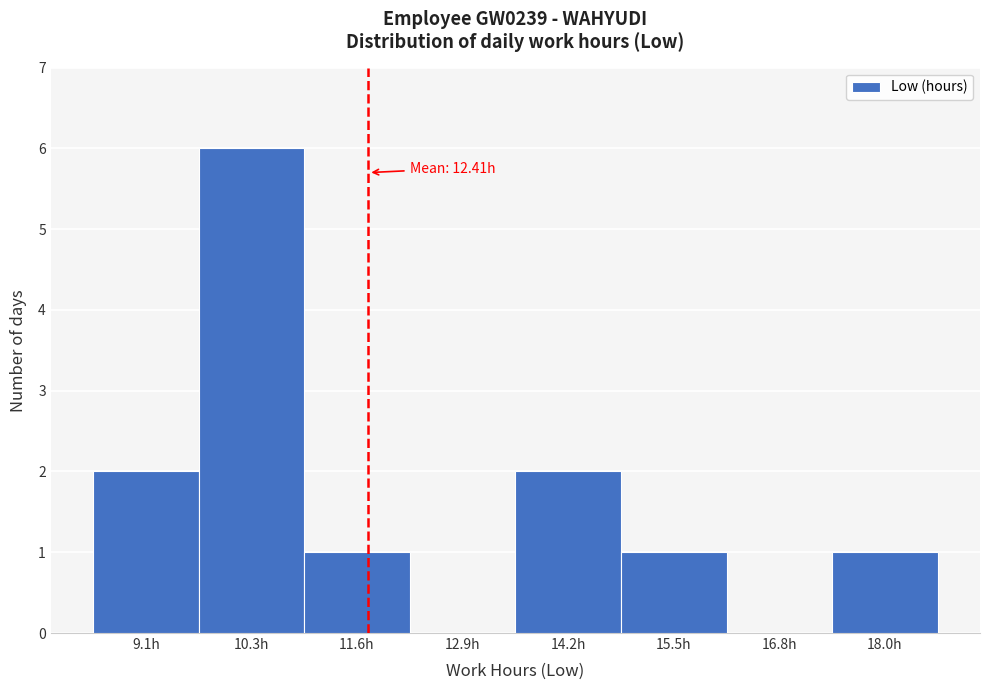

Reading left to right, transcribe all the data shown in this chart.

9.1h=2	10.3h=6	11.6h=1	12.9h=0	14.2h=2	15.5h=1	16.8h=0	18.0h=1